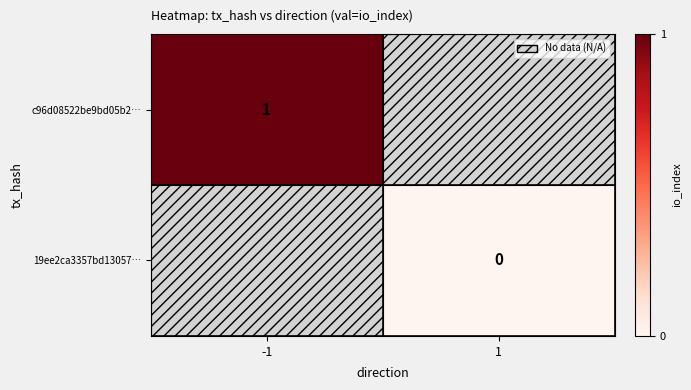

Is it true that c96d08522be9bd05b2… equals 1 at -1?

True